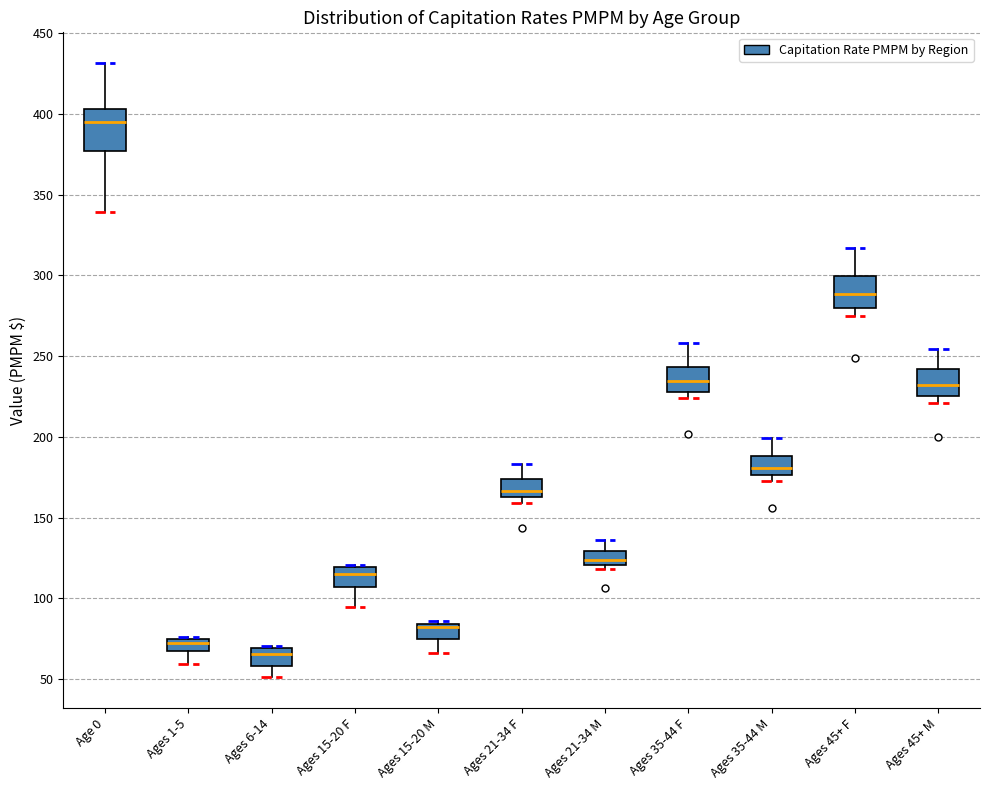

Which box's median line is the lowest?

Ages 6-14